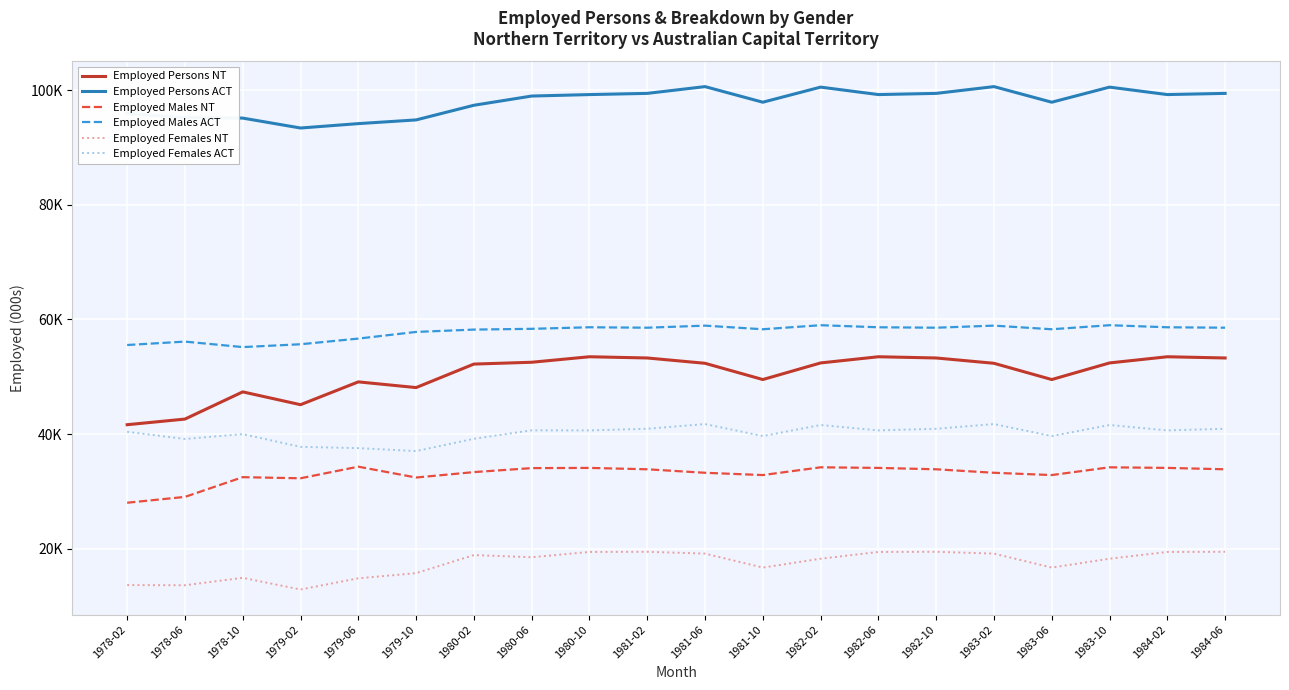

Does the chart display data point markers on the line(s)?

No